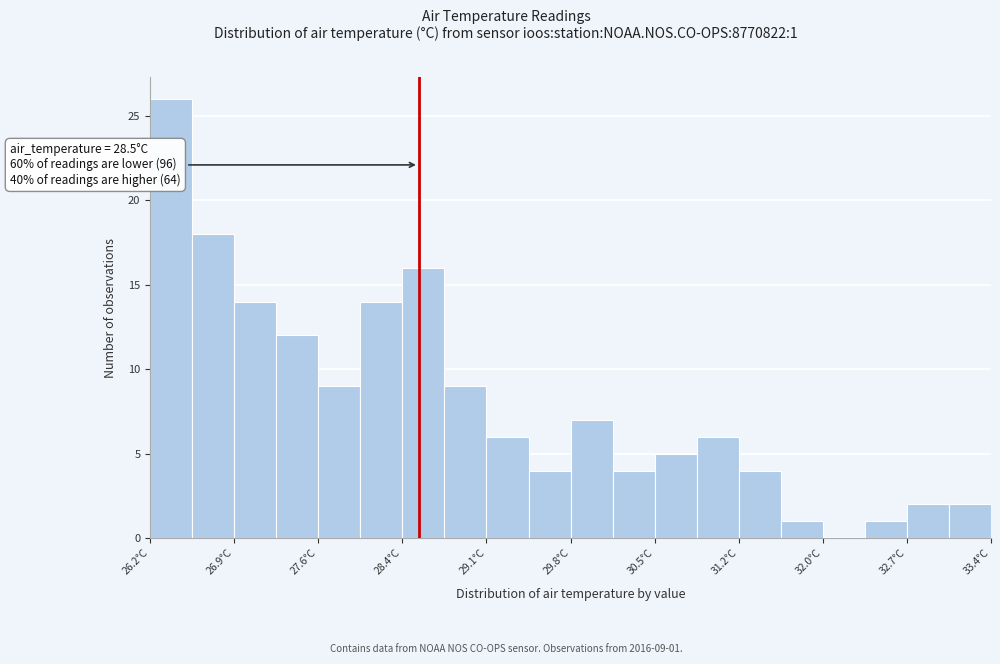

Around what value on the x-axis is the tallest bar? Give the approximate position of its centre, as read against the axis.

26.4